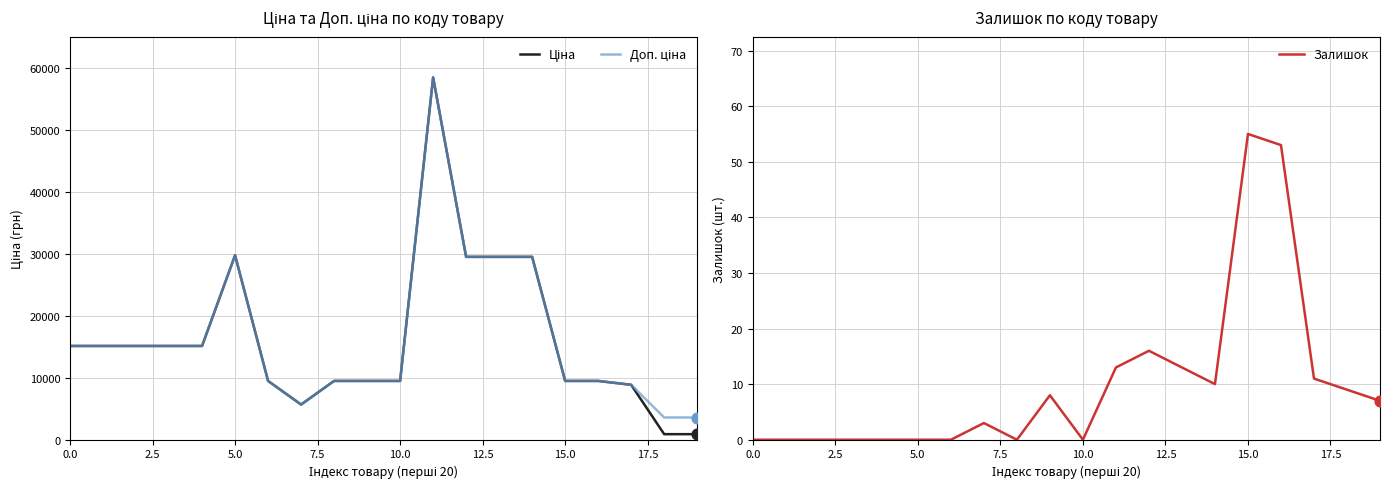

Which series contains the lowest Y value?

Залишок